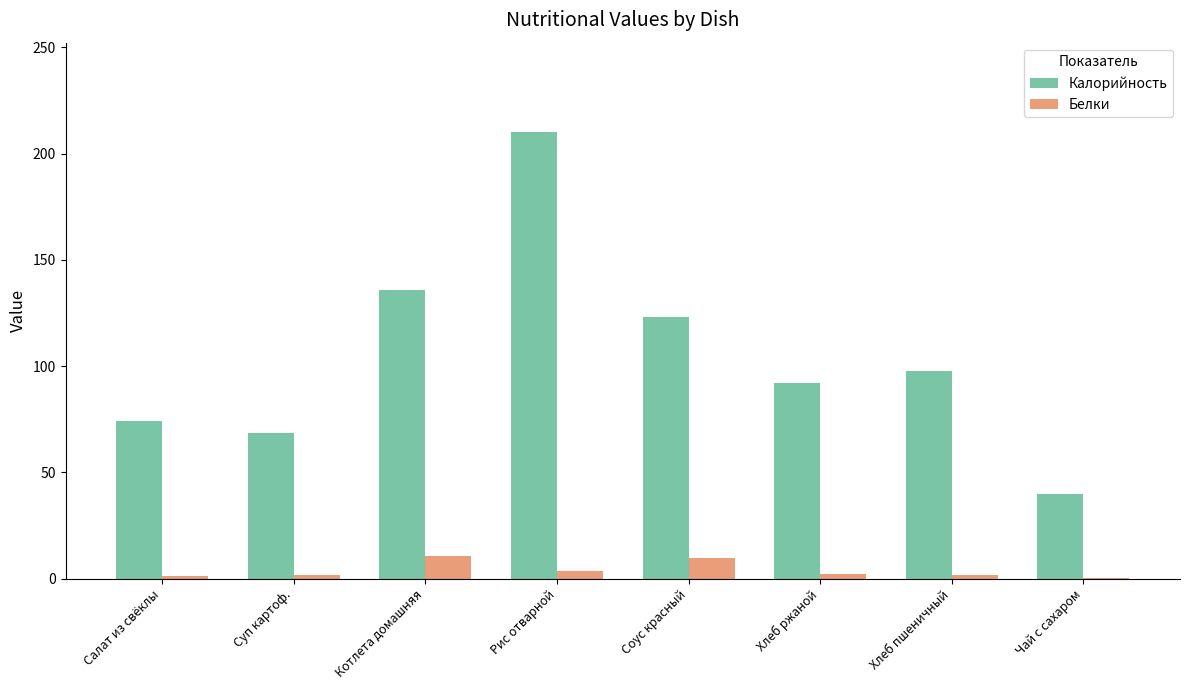

Which series changed the most between Салат из свёклы and Суп картоф.?

Калорийность